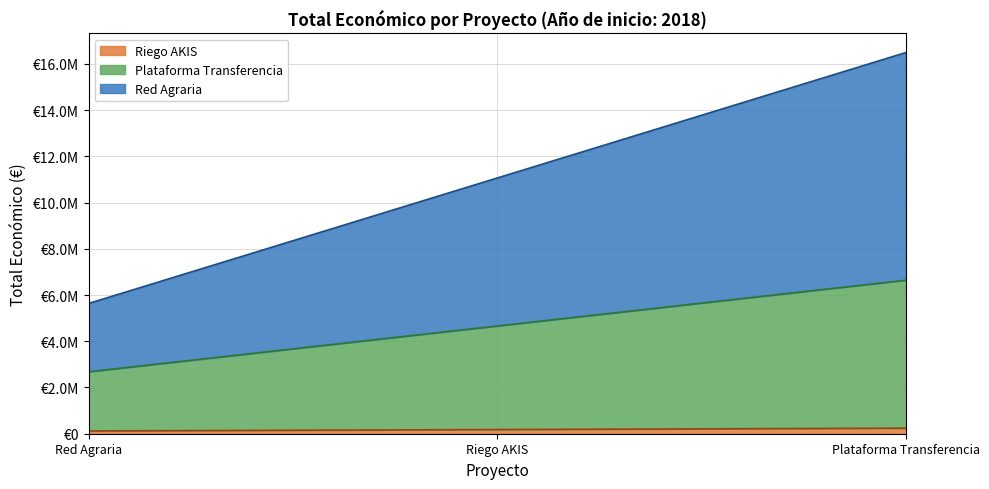

What is the maximum value shown in the chart?

9847932